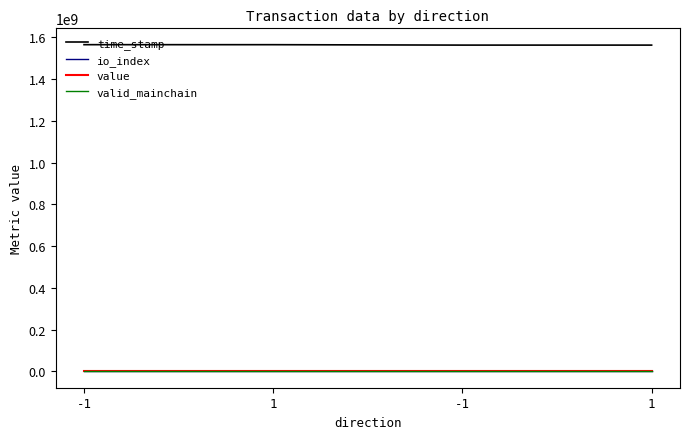

What is the total value across all series at -1?

1564708458.3